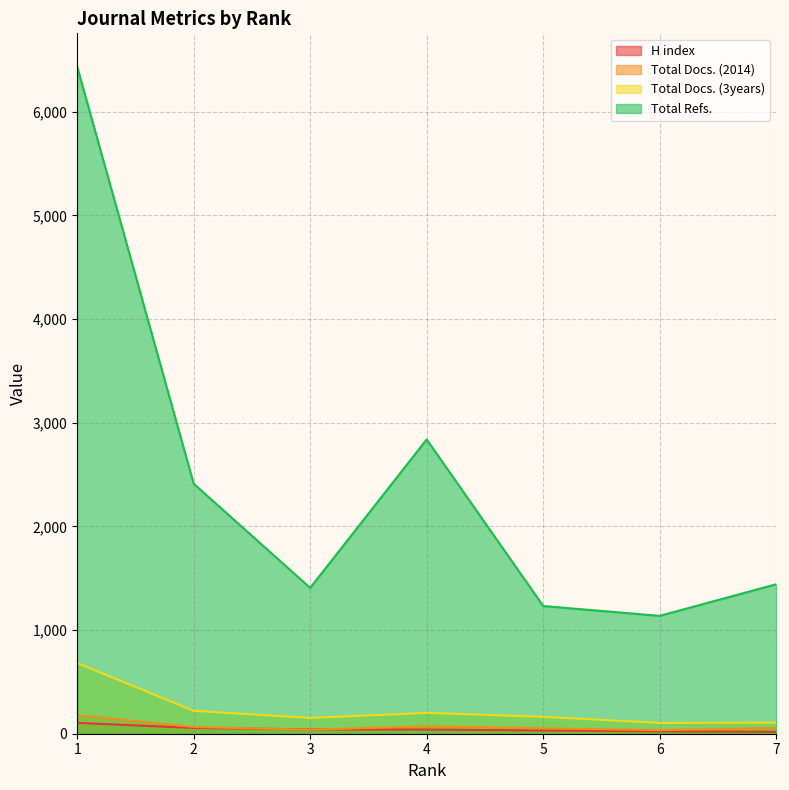

What is the spread (max minus min) of values at 2?

2356